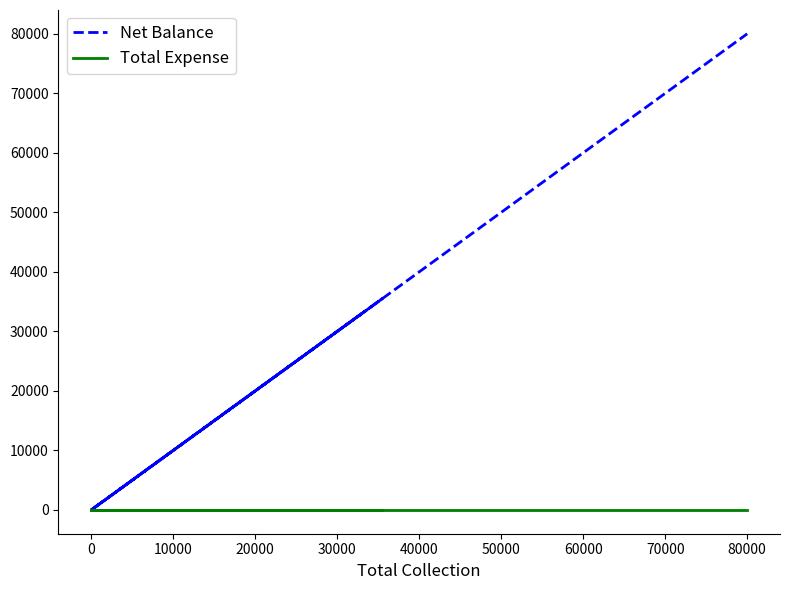

Count the number of data series in this chart.

2